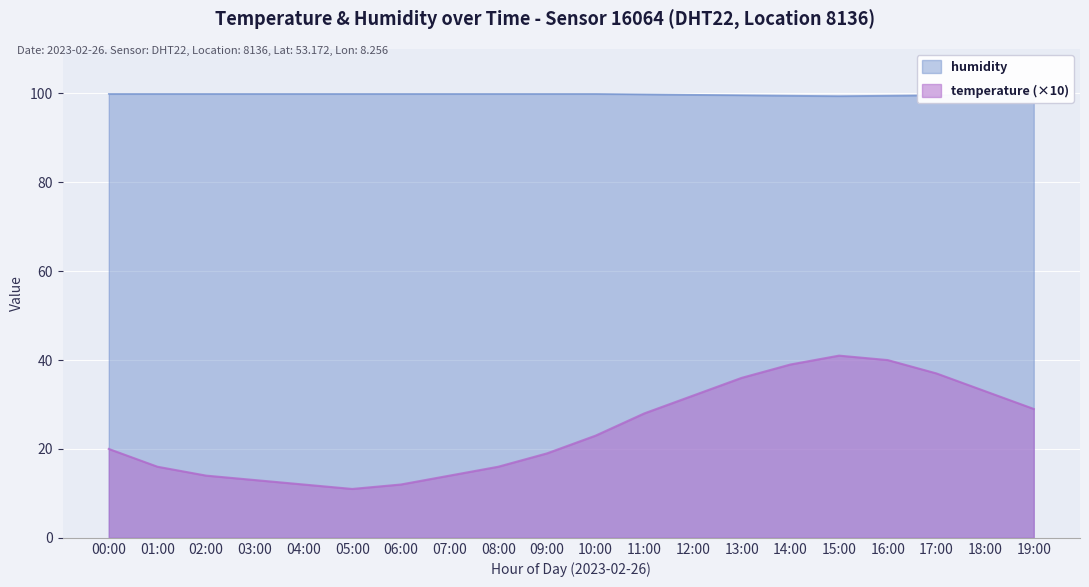

Which label corresponds to the smallest value in the chart?

05:00